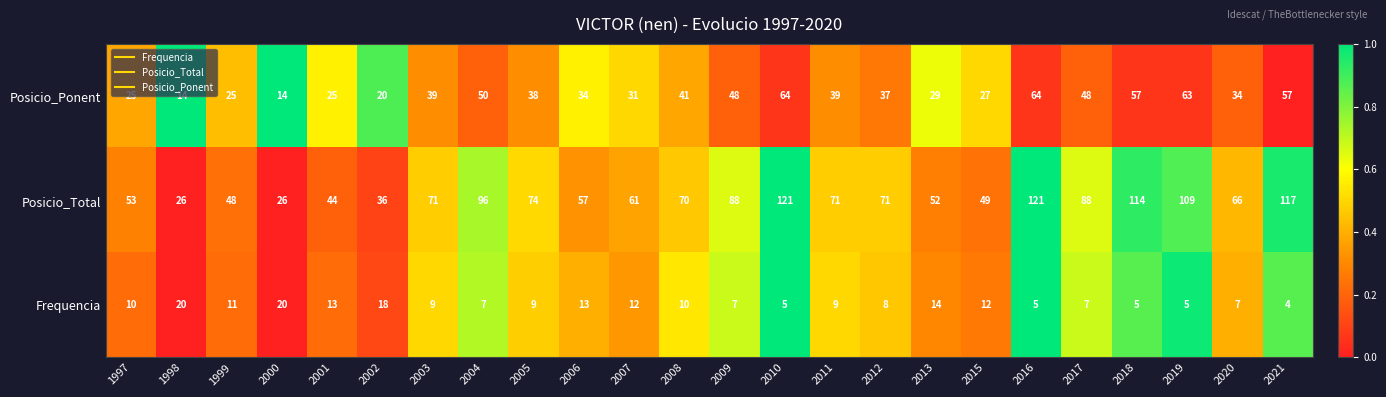

The Posicio_Ponent series shows 41 at 2008. True or false?

True